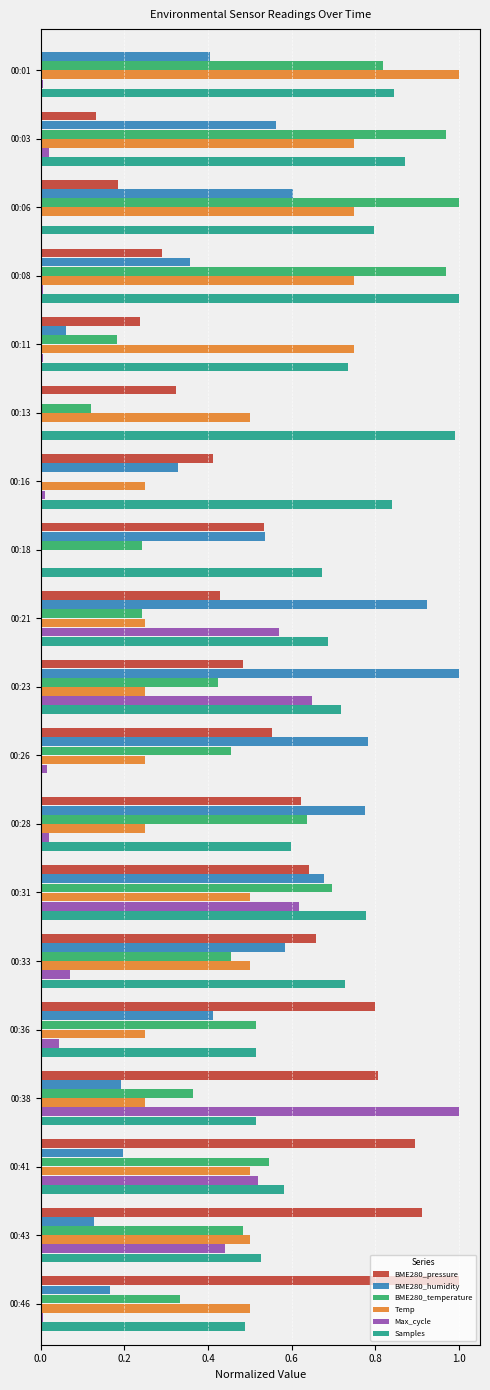

Which series changed the most between 00:08 and 00:18?

Temp